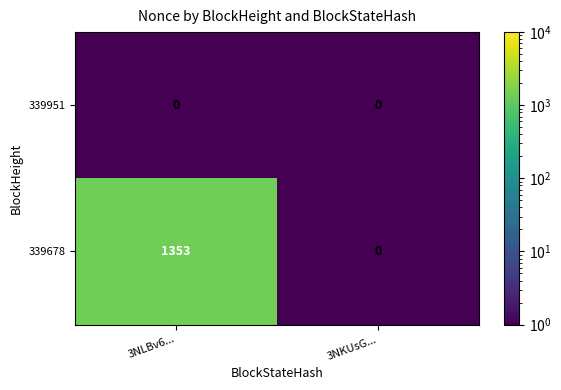

What is the total value across all series at 3NLBv6...?

1353